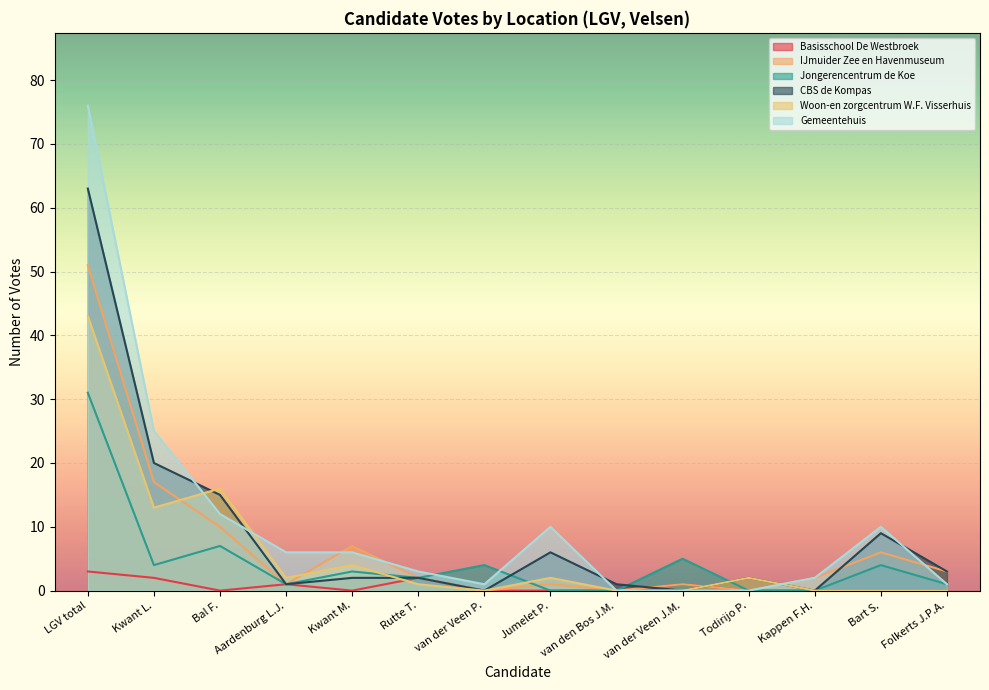

True or false: IJmuider Zee en Havenmuseum and Gemeentehuis intersect in this chart.

True